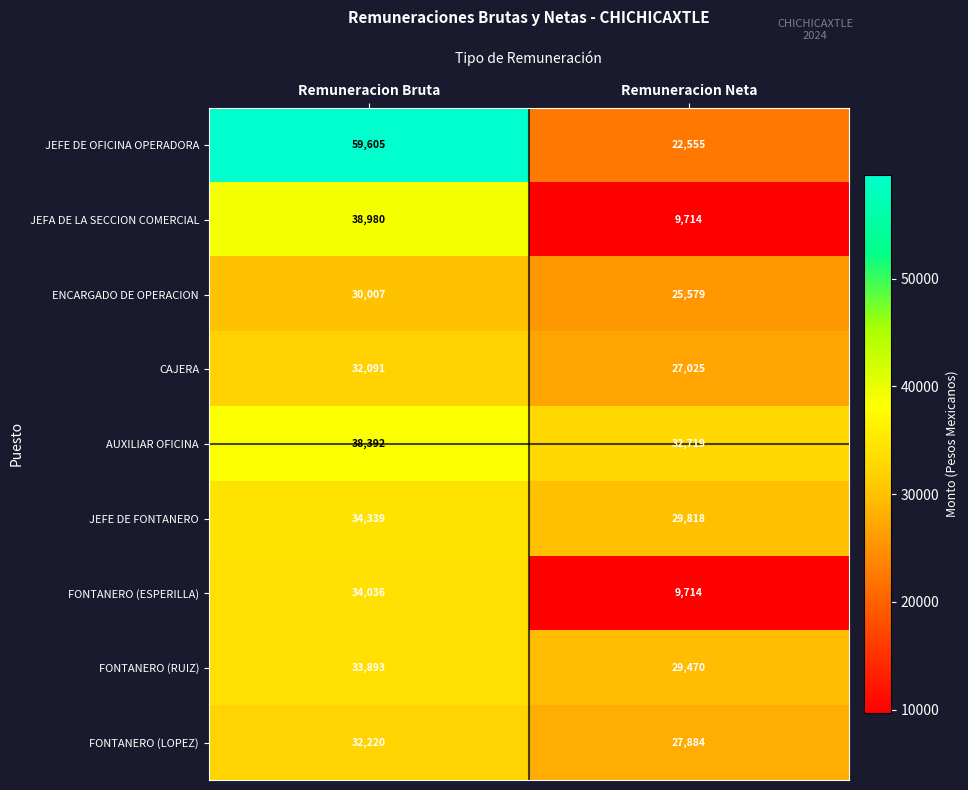

Read the FONTANERO (ESPERILLA) value at Remuneracion Bruta.

34036